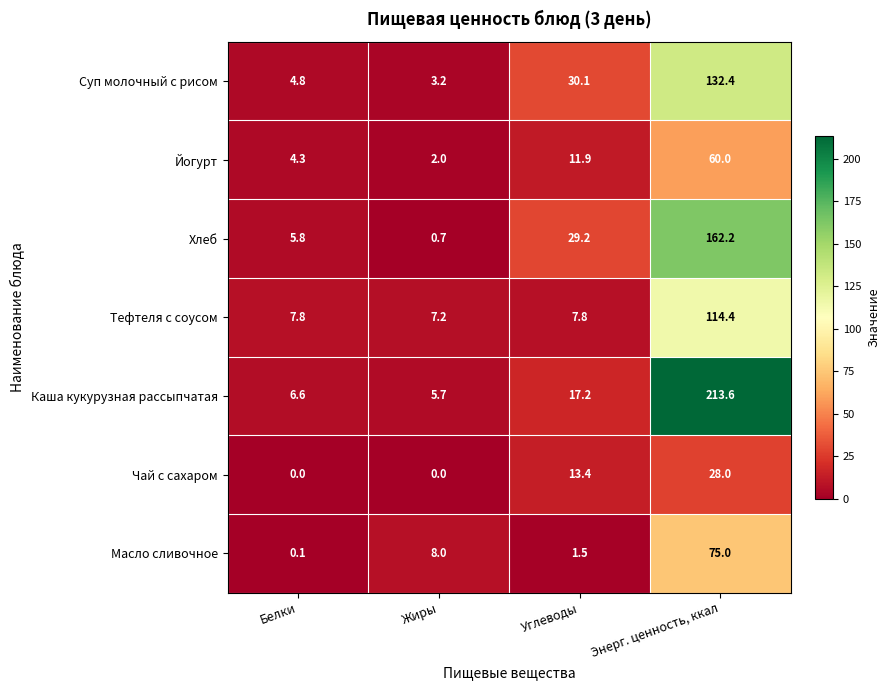

What is the sum of the Чай с сахаром values at Углеводы and Энерг. ценность, ккал?

41.4